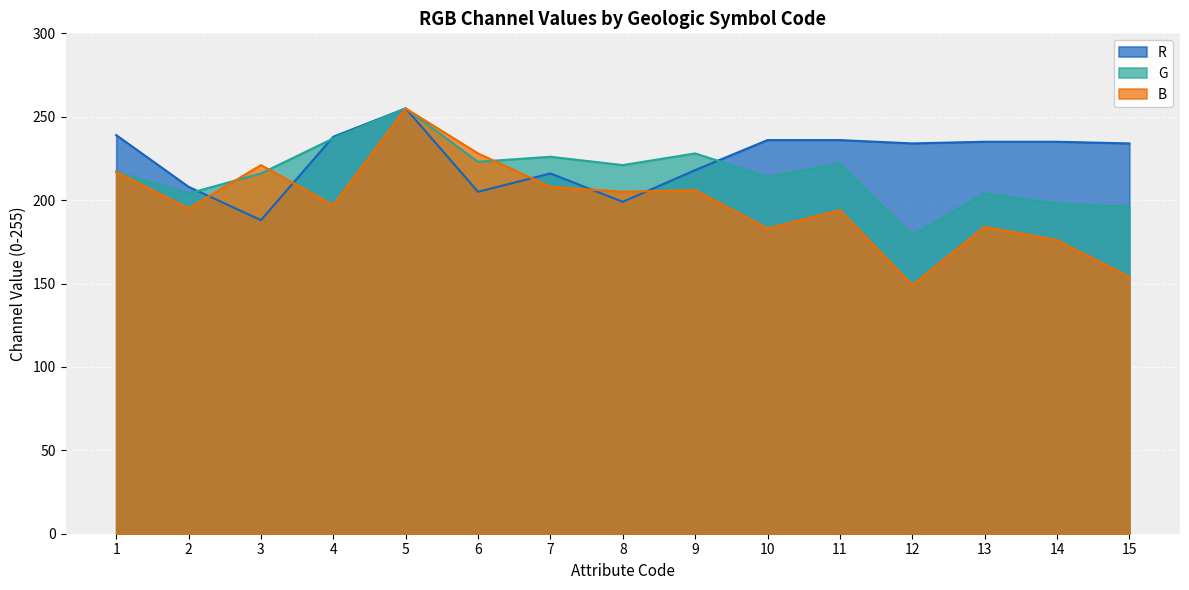

What is the approximate value of B at 9, to the nearest 5?

205